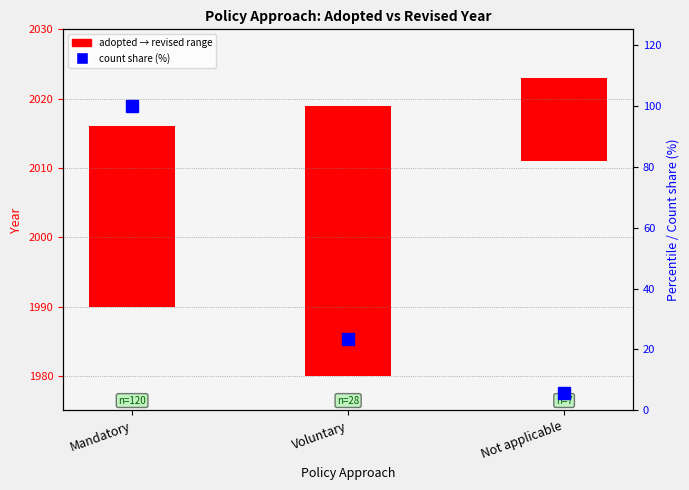

Reading left to right, what are all the values shown in this chart?

adopted → revised range: 26.0	39.0	12.0
count share (%): 100.0	23.3	5.8